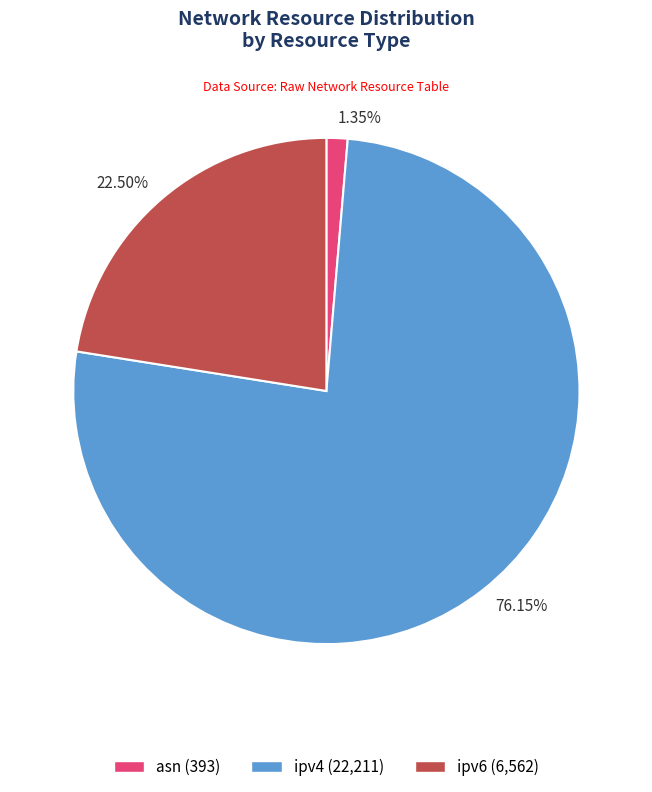

Which category has the biggest portion of the pie?

ipv4